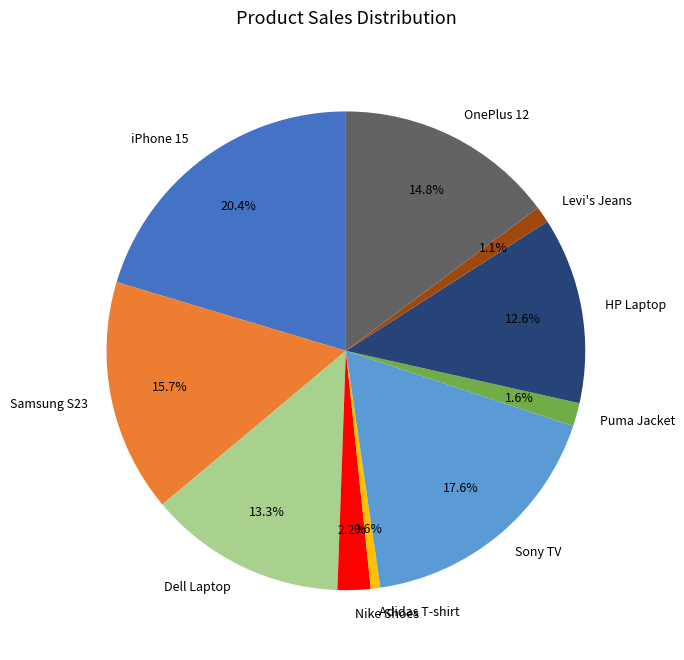

To the nearest percent, what percentage of the pie is iPhone 15?

20%